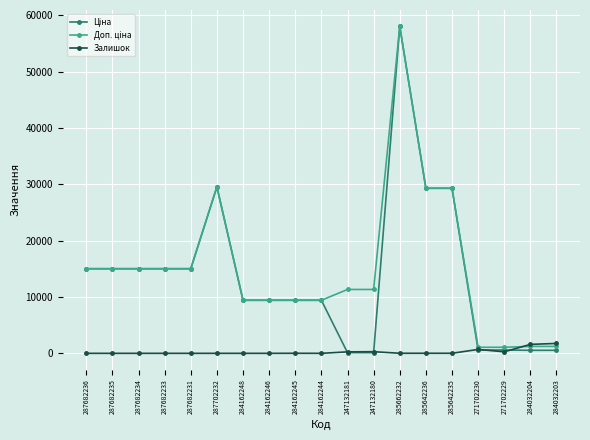

At which category is the sum across all series the highest?

285662232